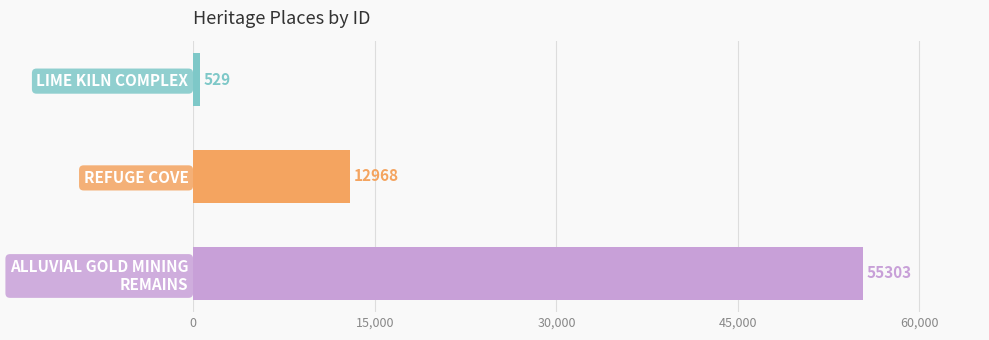

What is the sum of all values?

68800